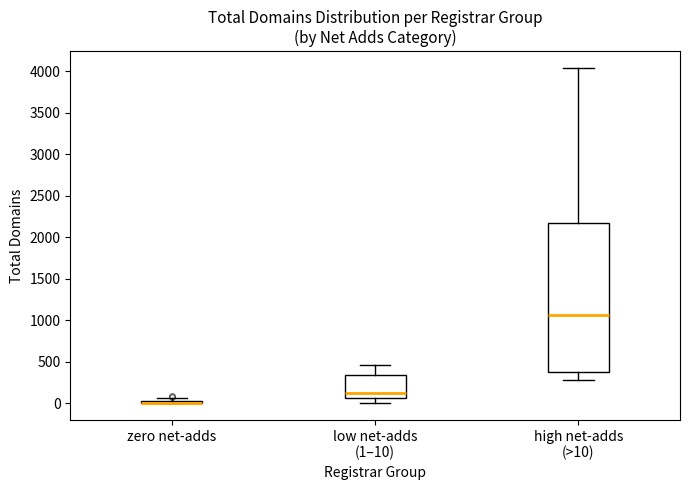

Comparing the boxes themselves (not the whiskers), which one is the tallest?

high net-adds (>10)